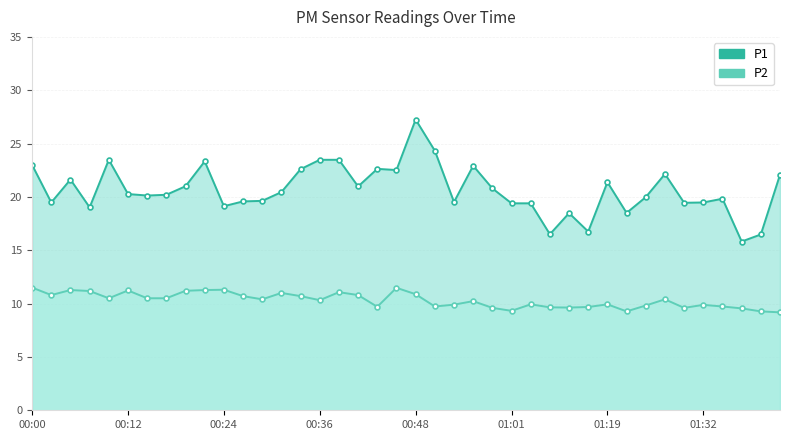

Rank the series at 00:34 from lowest to highest value.

P2, P1